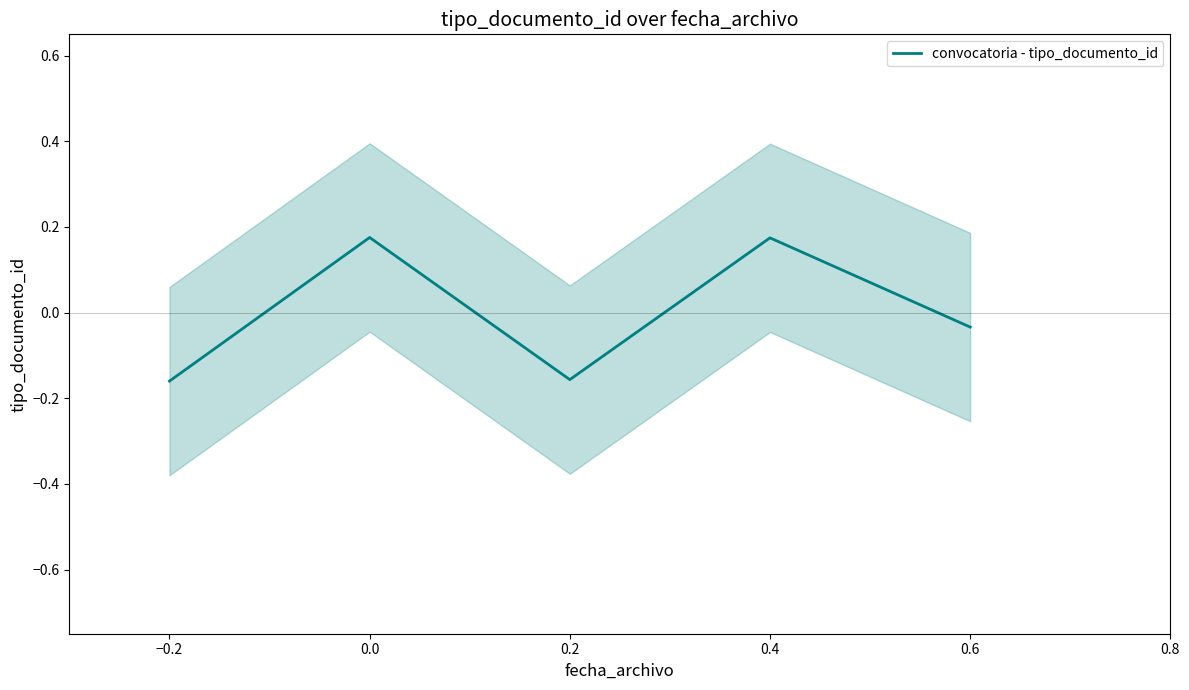

How many series are shown in this chart?

1